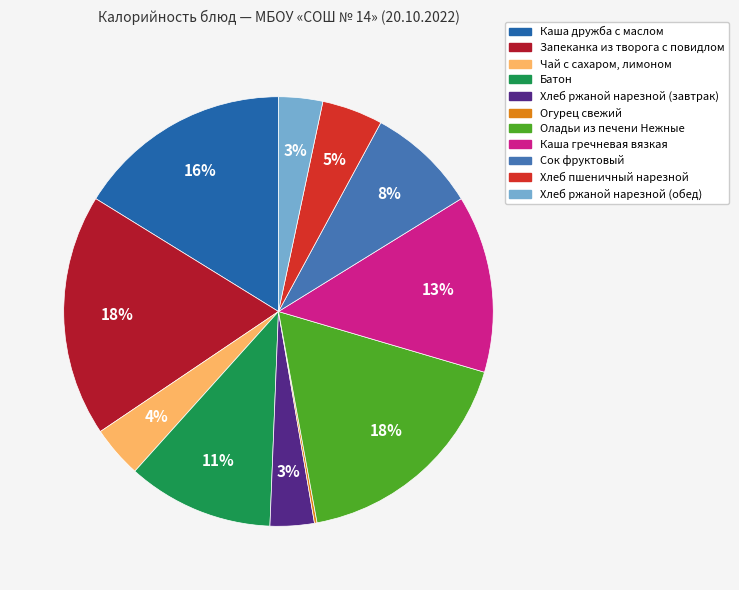

To the nearest percent, what is the combined percentage of Батон and Хлеб пшеничный нарезной?

16%